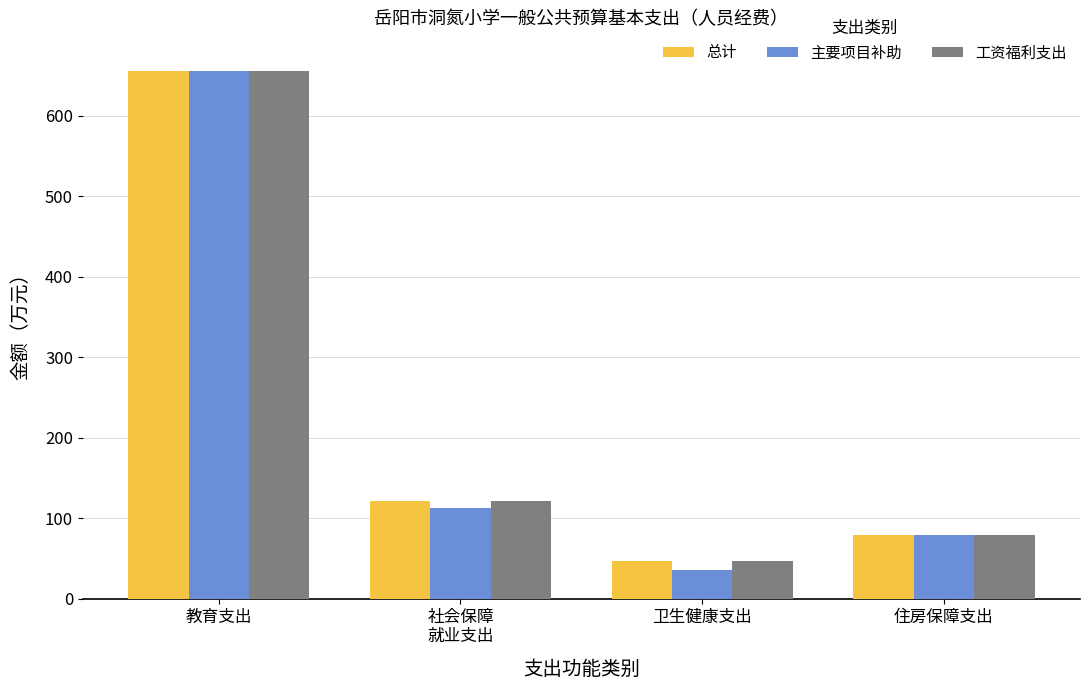

Reading right to left, what are all the values shown in this chart?

总计: 78.7	47.3	121.8	655.5
主要项目补助: 78.7	35.2	112.6	655.5
工资福利支出: 78.7	47.3	121.8	655.5